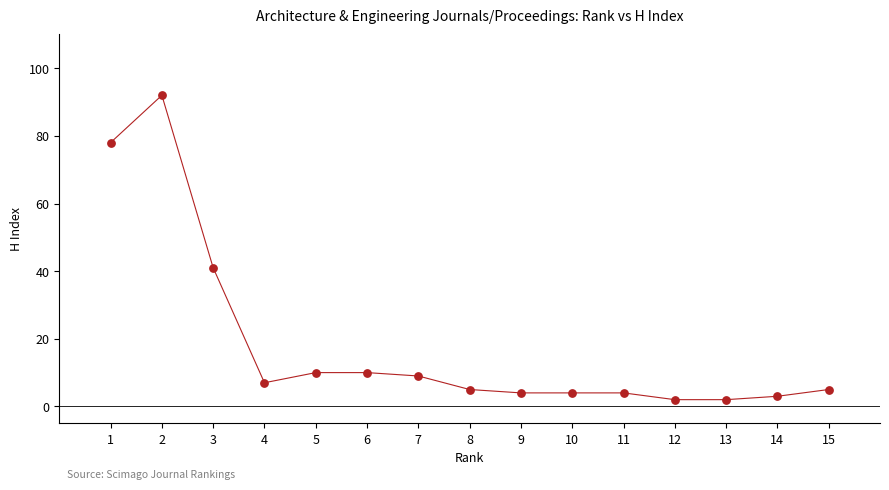

What Y value in the scatter plot is closest to 47?

41